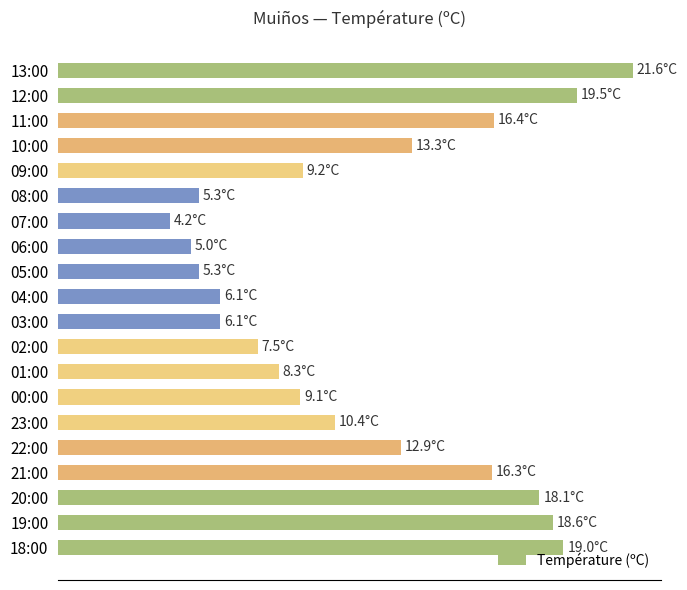

Which label corresponds to the smallest value in the chart?

07:00